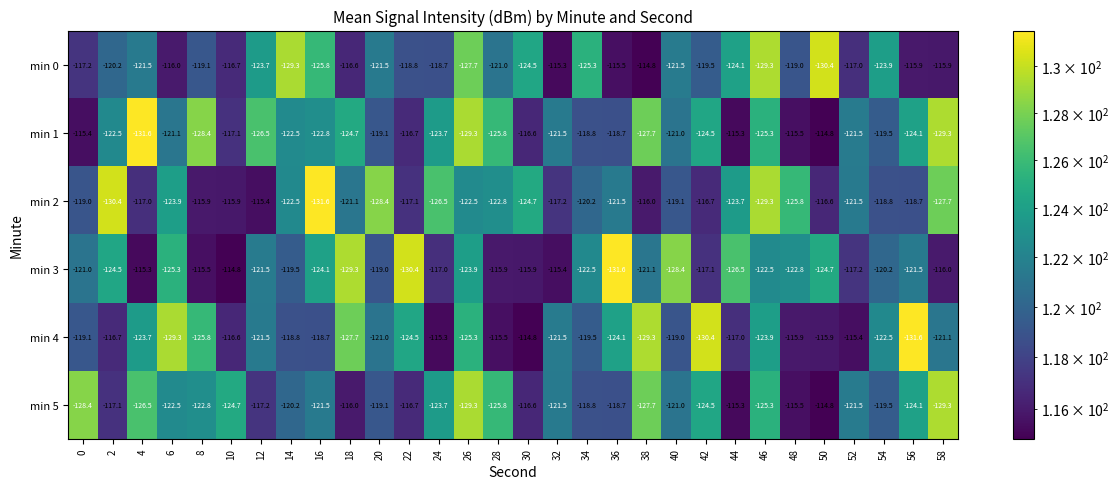

At how many categories does at least one series exceed -124?

30